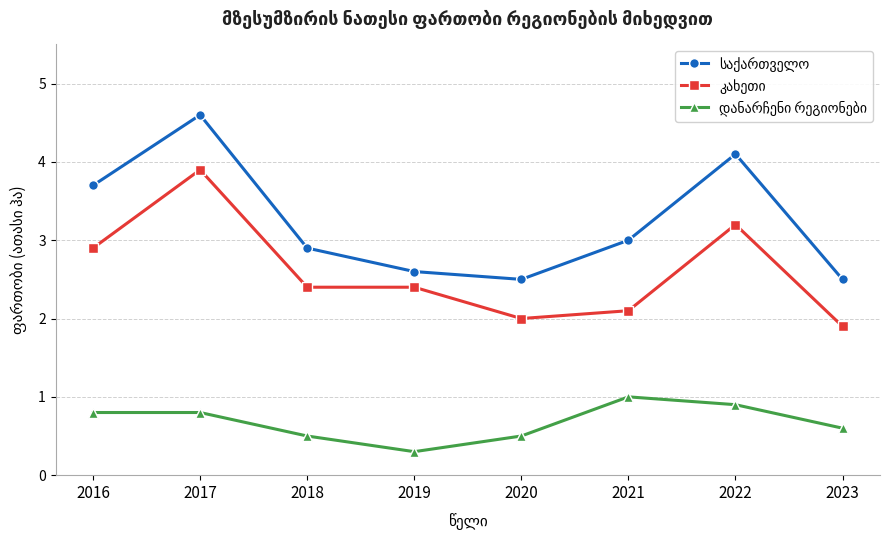

What is the total value across all series at 2018?

5.8